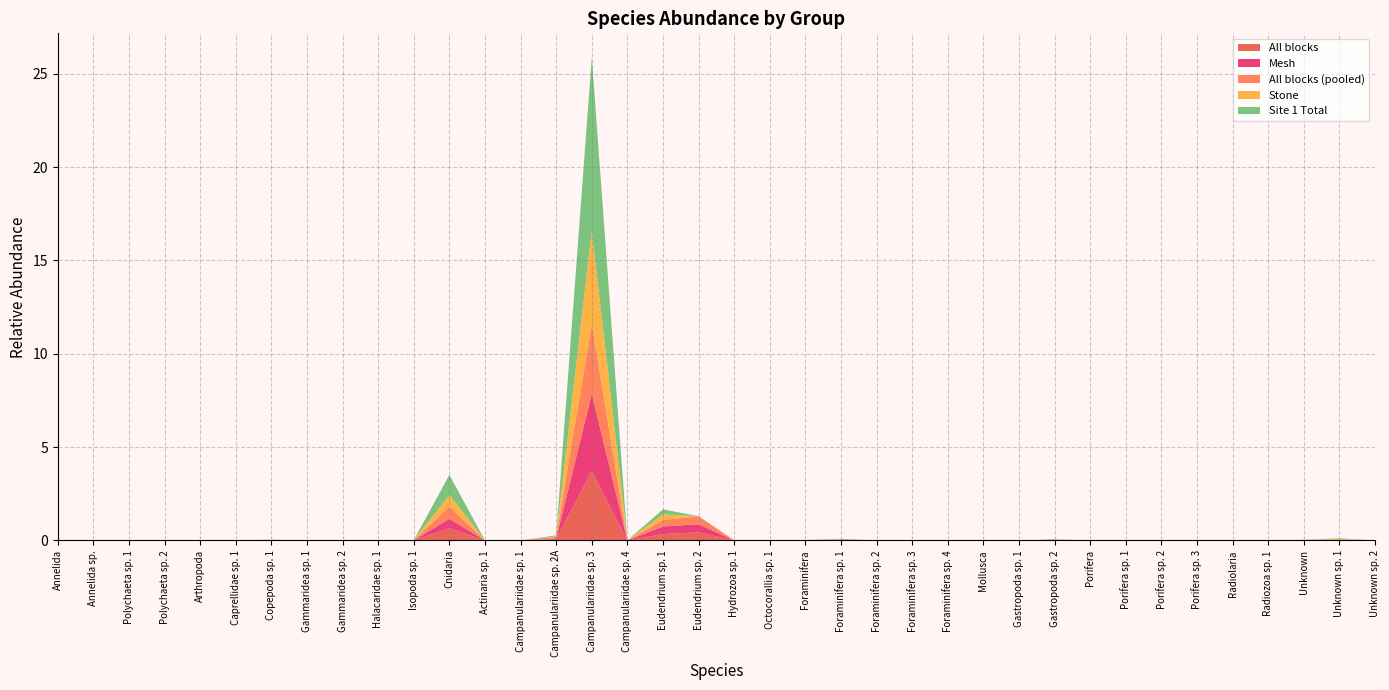

Reading left to right, transcribe all the data shown in this chart.

All blocks: Annelida=0.0	Annelida sp.=0.0	Polychaeta sp. 1=0.0	Polychaeta sp. 2=0.0	Arthropoda=0.0	Caprellidae sp. 1=0.0	Copepoda sp. 1=0.0	Gammaridea sp. 1=0.0	Gammaridea sp. 2=0.0	Halacaridae sp. 1=0.0	Isopoda sp. 1=0.0	Cnidaria=0.7	Actinaria sp. 1=0.0	Campanulariidae sp. 1=0.0	Campanulariidae sp. 2A=0.1	Campanulariidae sp. 3=3.7	Campanulariidae sp. 4=0.0	Eudendrium sp. 1=0.3	Eudendrium sp. 2=0.4	Hydrozoa sp. 1=0.0	Octocorallia sp. 1=0.0	Foraminifera=0.0	Foraminifera sp. 1=0.0	Foraminifera sp. 2=0.0	Foraminifera sp. 3=0.0	Foraminifera sp. 4=0.0	Mollusca=0.0	Gastropoda sp. 1=0.0	Gastropoda sp. 2=0.0	Porifera=0.0	Porifera sp. 1=0.0	Porifera sp. 2=0.0	Porifera sp. 3=0.0	Radiolaria=0.0	Radiozoa sp. 1=0.0	Unknown=0.0	Unknown sp. 1=0.0	Unknown sp. 2=0.0
Mesh: Annelida=0.0	Annelida sp.=0.0	Polychaeta sp. 1=0.0	Polychaeta sp. 2=0.0	Arthropoda=0.0	Caprellidae sp. 1=0.0	Copepoda sp. 1=0.0	Gammaridea sp. 1=0.0	Gammaridea sp. 2=0.0	Halacaridae sp. 1=0.0	Isopoda sp. 1=0.0	Cnidaria=0.5	Actinaria sp. 1=0.0	Campanulariidae sp. 1=0.0	Campanulariidae sp. 2A=0.0	Campanulariidae sp. 3=4.1	Campanulariidae sp. 4=0.0	Eudendrium sp. 1=0.4	Eudendrium sp. 2=0.4	Hydrozoa sp. 1=0.0	Octocorallia sp. 1=0.0	Foraminifera=0.0	Foraminifera sp. 1=0.0	Foraminifera sp. 2=0.0	Foraminifera sp. 3=0.0	Foraminifera sp. 4=0.0	Mollusca=0.0	Gastropoda sp. 1=0.0	Gastropoda sp. 2=0.0	Porifera=0.0	Porifera sp. 1=0.0	Porifera sp. 2=0.0	Porifera sp. 3=0.0	Radiolaria=0.0	Radiozoa sp. 1=0.0	Unknown=0.0	Unknown sp. 1=0.0	Unknown sp. 2=0.0
All blocks pooled: Annelida=0.0	Annelida sp.=0.0	Polychaeta sp. 1=0.0	Polychaeta sp. 2=0.0	Arthropoda=0.0	Caprellidae sp. 1=0.0	Copepoda sp. 1=0.0	Gammaridea sp. 1=0.0	Gammaridea sp. 2=0.0	Halacaridae sp. 1=0.0	Isopoda sp. 1=0.0	Cnidaria=0.7	Actinaria sp. 1=0.0	Campanulariidae sp. 1=0.0	Campanulariidae sp. 2A=0.1	Campanulariidae sp. 3=3.7	Campanulariidae sp. 4=0.0	Eudendrium sp. 1=0.3	Eudendrium sp. 2=0.4	Hydrozoa sp. 1=0.0	Octocorallia sp. 1=0.0	Foraminifera=0.0	Foraminifera sp. 1=0.0	Foraminifera sp. 2=0.0	Foraminifera sp. 3=0.0	Foraminifera sp. 4=0.0	Mollusca=0.0	Gastropoda sp. 1=0.0	Gastropoda sp. 2=0.0	Porifera=0.0	Porifera sp. 1=0.0	Porifera sp. 2=0.0	Porifera sp. 3=0.0	Radiolaria=0.0	Radiozoa sp. 1=0.0	Unknown=0.0	Unknown sp. 1=0.0	Unknown sp. 2=0.0
Stone: Annelida=0.0	Annelida sp.=0.0	Polychaeta sp. 1=0.0	Polychaeta sp. 2=0.0	Arthropoda=0.0	Caprellidae sp. 1=0.0	Copepoda sp. 1=0.0	Gammaridea sp. 1=0.0	Gammaridea sp. 2=0.0	Halacaridae sp. 1=0.0	Isopoda sp. 1=0.0	Cnidaria=0.6	Actinaria sp. 1=0.0	Campanulariidae sp. 1=0.0	Campanulariidae sp. 2A=0.0	Campanulariidae sp. 3=5.0	Campanulariidae sp. 4=0.0	Eudendrium sp. 1=0.3	Eudendrium sp. 2=0.0	Hydrozoa sp. 1=0.0	Octocorallia sp. 1=0.0	Foraminifera=0.0	Foraminifera sp. 1=0.0	Foraminifera sp. 2=0.0	Foraminifera sp. 3=0.0	Foraminifera sp. 4=0.0	Mollusca=0.0	Gastropoda sp. 1=0.0	Gastropoda sp. 2=0.0	Porifera=0.0	Porifera sp. 1=0.0	Porifera sp. 2=0.0	Porifera sp. 3=0.0	Radiolaria=0.0	Radiozoa sp. 1=0.0	Unknown=0.0	Unknown sp. 1=0.0	Unknown sp. 2=0.0
Site 1 Total: Annelida=0.0	Annelida sp.=0.0	Polychaeta sp. 1=0.0	Polychaeta sp. 2=0.0	Arthropoda=0.0	Caprellidae sp. 1=0.0	Copepoda sp. 1=0.0	Gammaridea sp. 1=0.0	Gammaridea sp. 2=0.0	Halacaridae sp. 1=0.0	Isopoda sp. 1=0.0	Cnidaria=1.1	Actinaria sp. 1=0.0	Campanulariidae sp. 1=0.0	Campanulariidae sp. 2A=0.1	Campanulariidae sp. 3=9.3	Campanulariidae sp. 4=0.0	Eudendrium sp. 1=0.3	Eudendrium sp. 2=0.0	Hydrozoa sp. 1=0.0	Octocorallia sp. 1=0.0	Foraminifera=0.0	Foraminifera sp. 1=0.0	Foraminifera sp. 2=0.0	Foraminifera sp. 3=0.0	Foraminifera sp. 4=0.0	Mollusca=0.0	Gastropoda sp. 1=0.0	Gastropoda sp. 2=0.0	Porifera=0.0	Porifera sp. 1=0.0	Porifera sp. 2=0.0	Porifera sp. 3=0.0	Radiolaria=0.0	Radiozoa sp. 1=0.0	Unknown=0.0	Unknown sp. 1=0.0	Unknown sp. 2=0.0